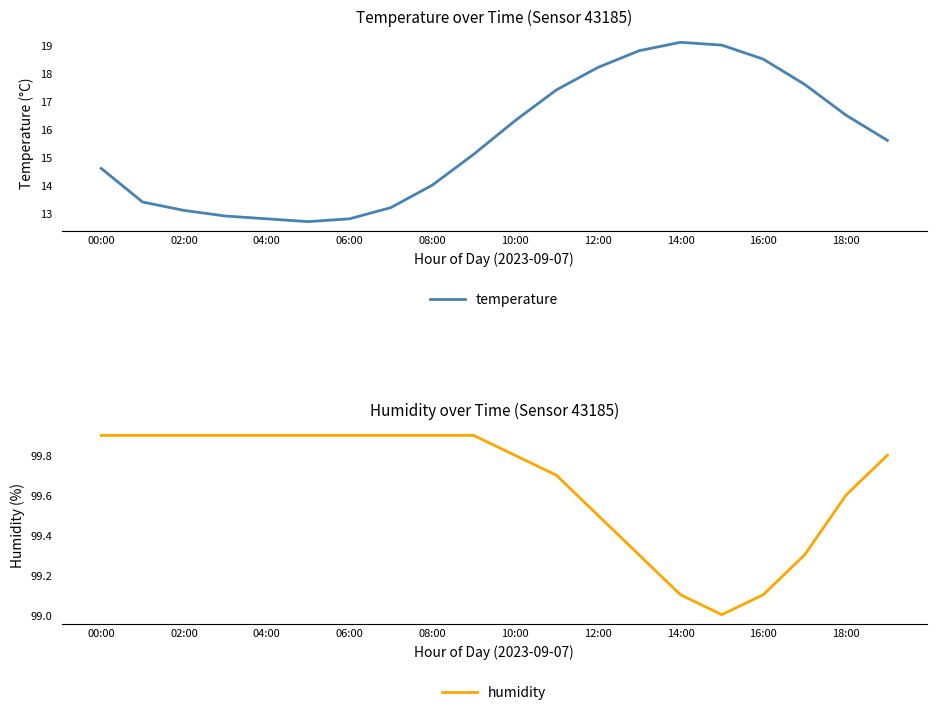

What is the smallest value displayed?

12.7